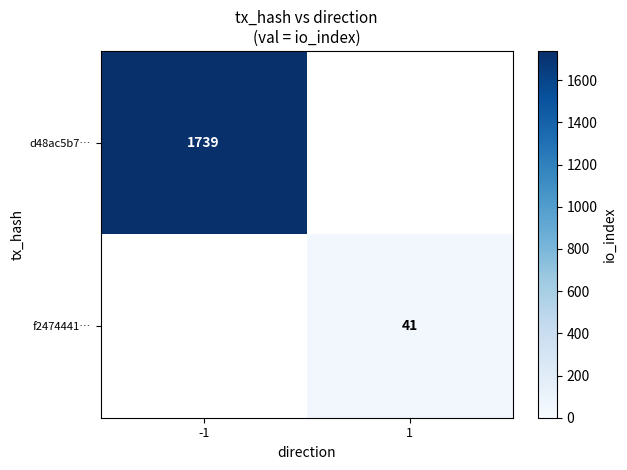

True or false: f2474441… has a value of 16 at 1.

False